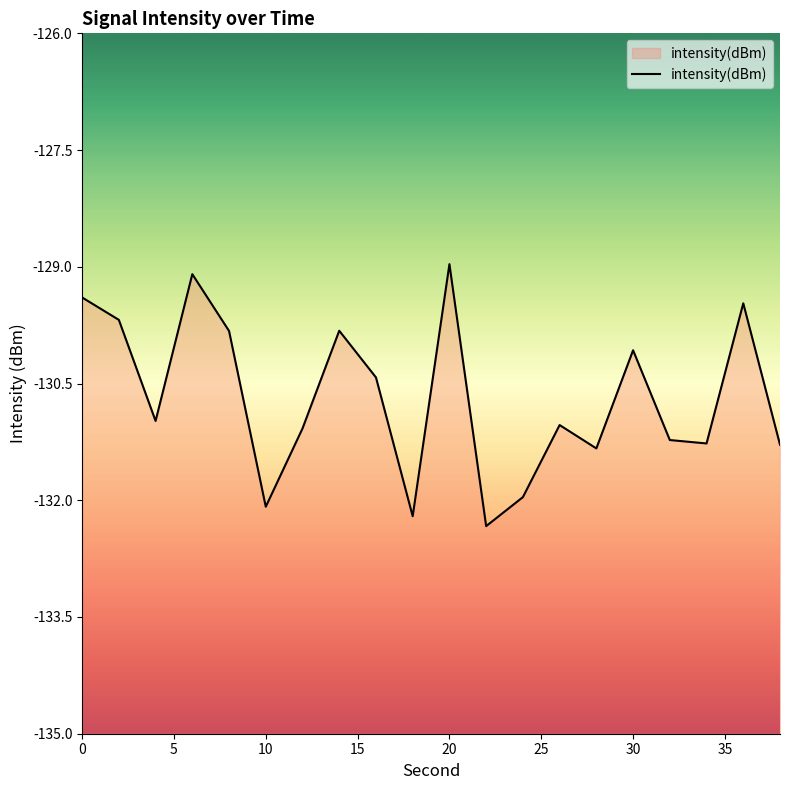

Reading left to right, list all the values displayed in this chart.

0=-129.4	2=-129.7	4=-131.0	6=-129.1	8=-129.8	10=-132.1	12=-131.1	14=-129.8	16=-130.4	18=-132.2	20=-129.0	22=-132.3	24=-132.0	26=-131.0	28=-131.3	30=-130.1	32=-131.2	34=-131.3	36=-129.5	38=-131.3